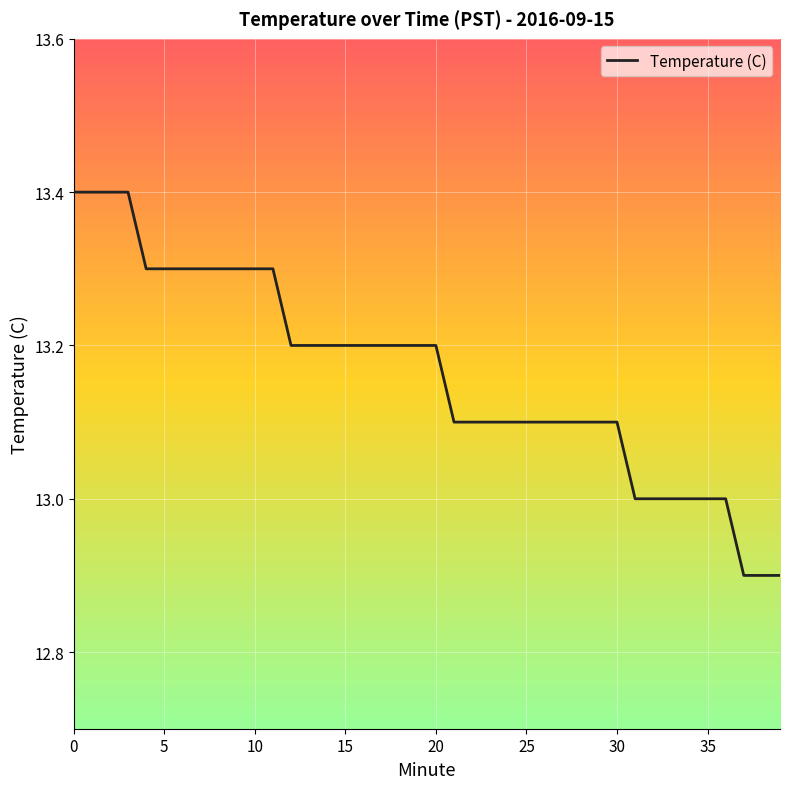

What is the smallest value displayed?

12.9